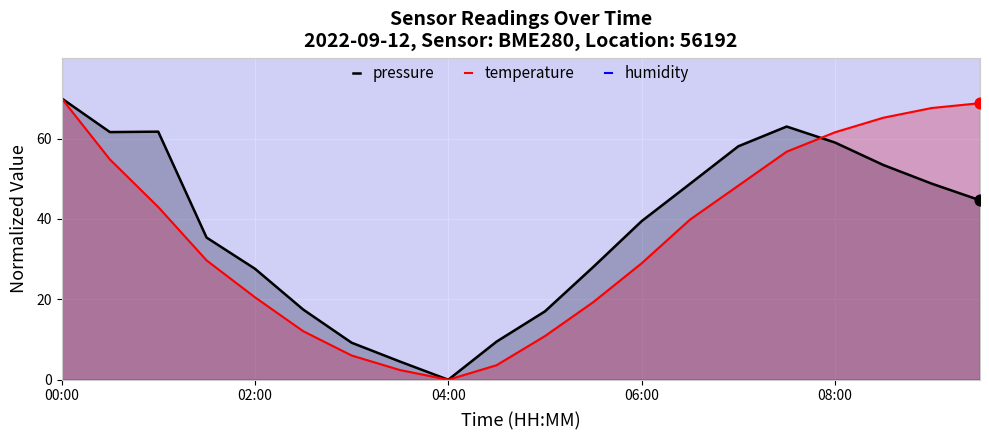

What are all the series names shown in the legend?

pressure, temperature, humidity